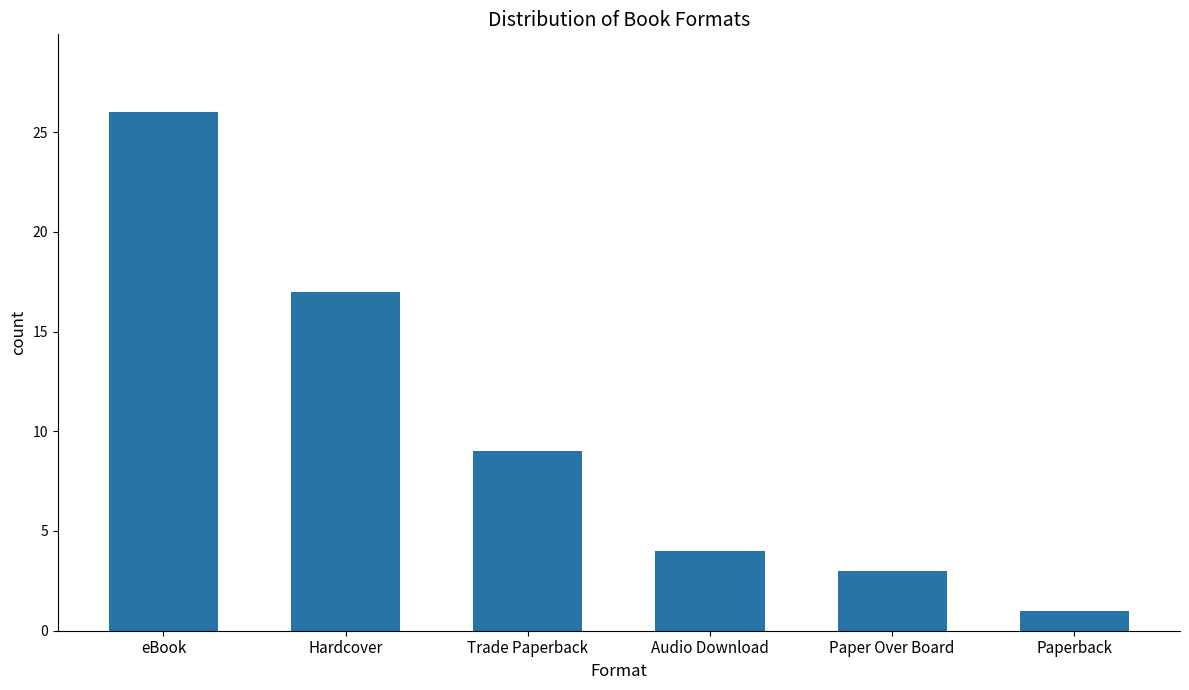

Does the chart contain any negative values?

No